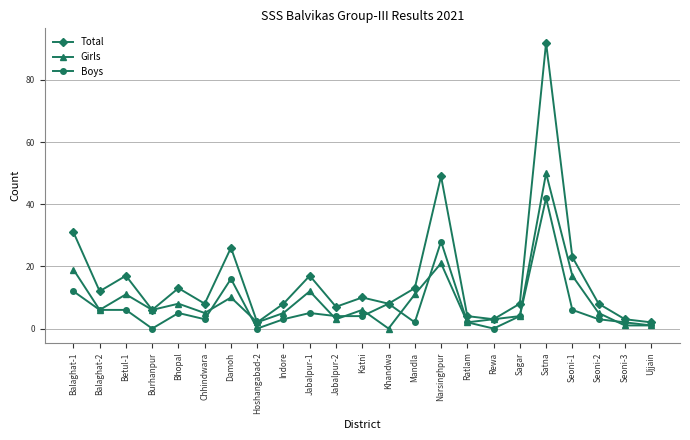

True or false: Girls has more than 0 interior local peaks.

True